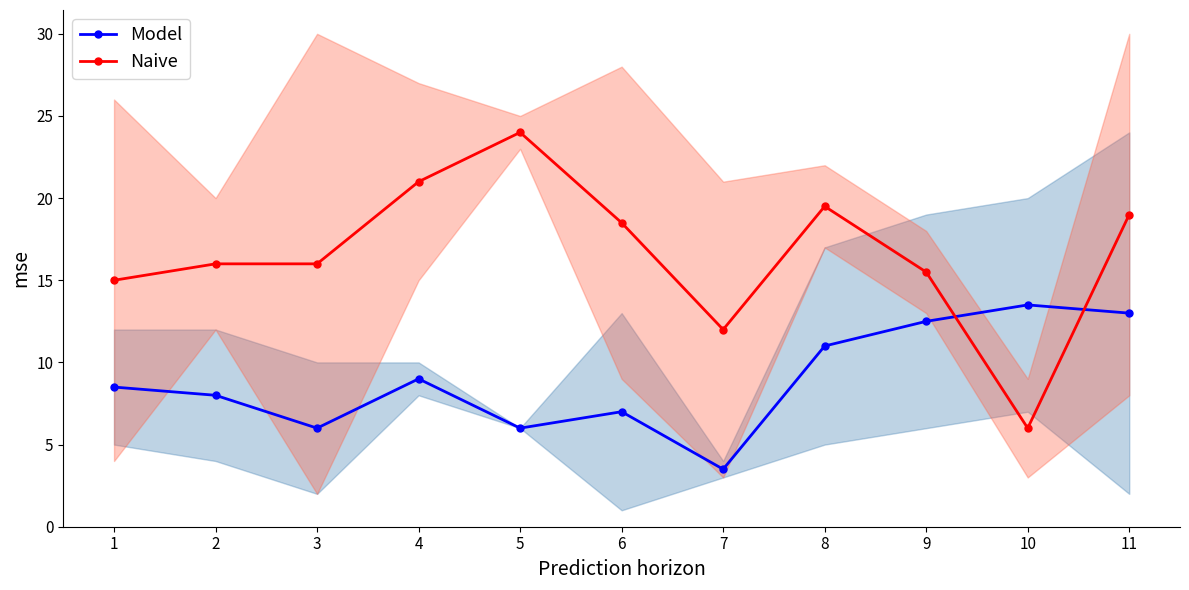

What is the lowest value of the Naive series?

6.0